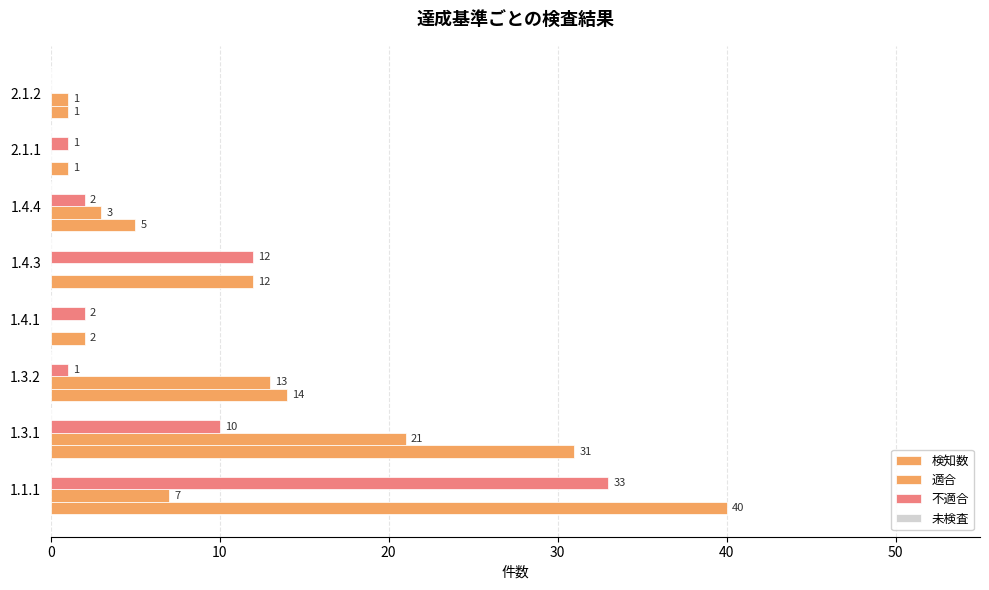

What position from the right is 40?

4